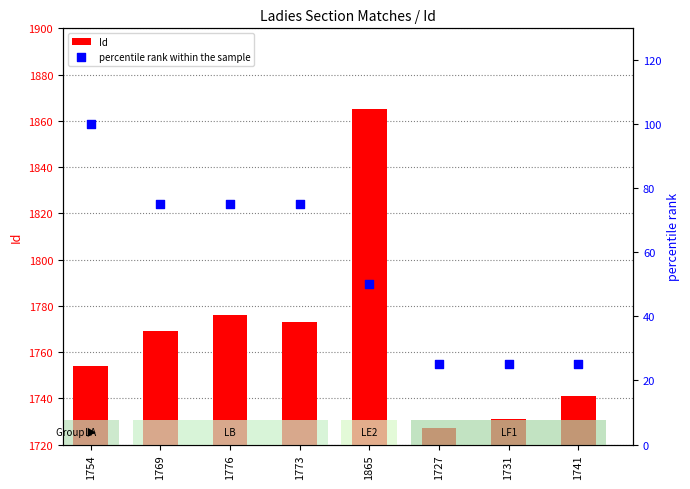

Which series has the largest total across all categories?

Id